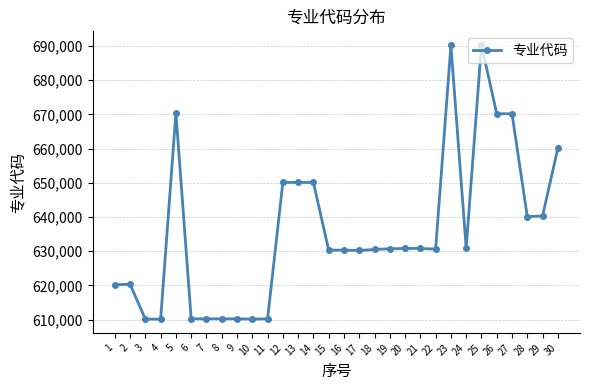

What is the value of the 28th point from the left?

640101